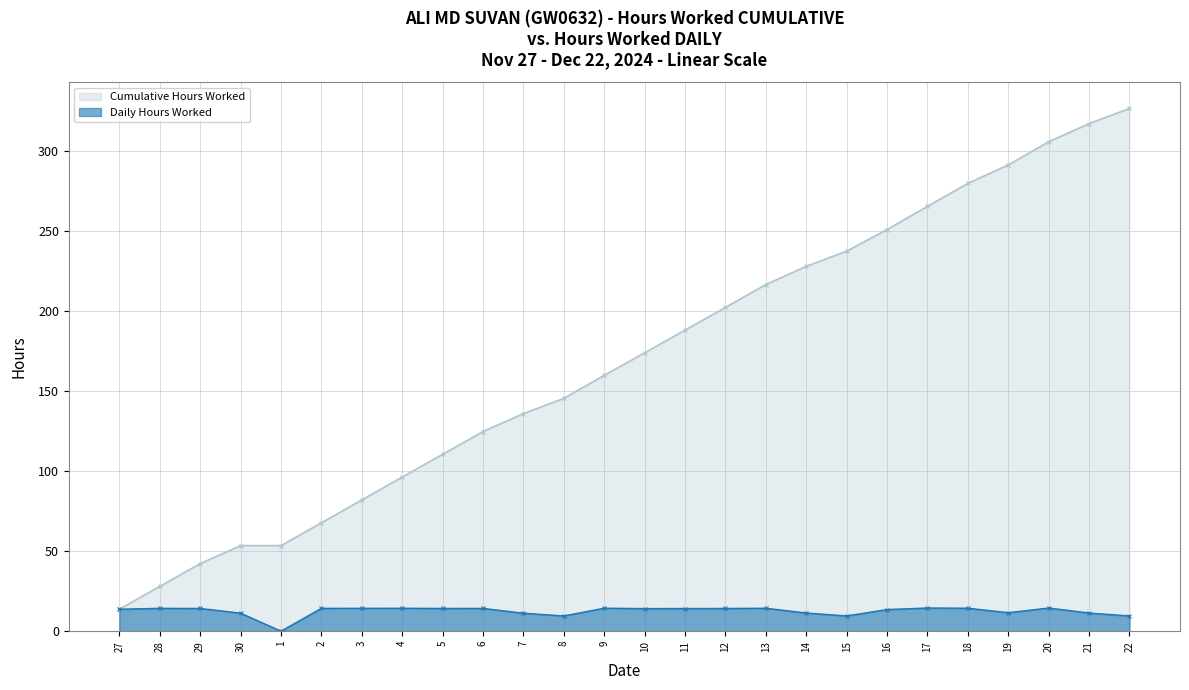

At how many categories does at least one series exceed 62?

21